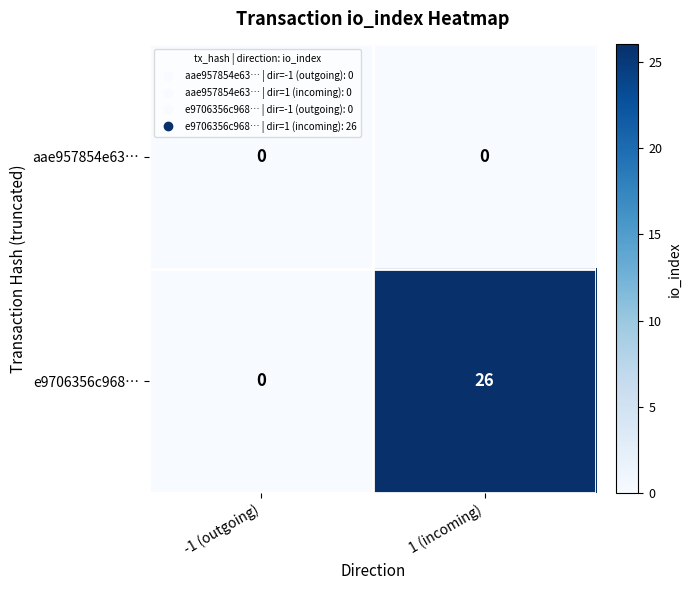

Is it true that e9706356c968… equals -17 at -1 (outgoing)?

False